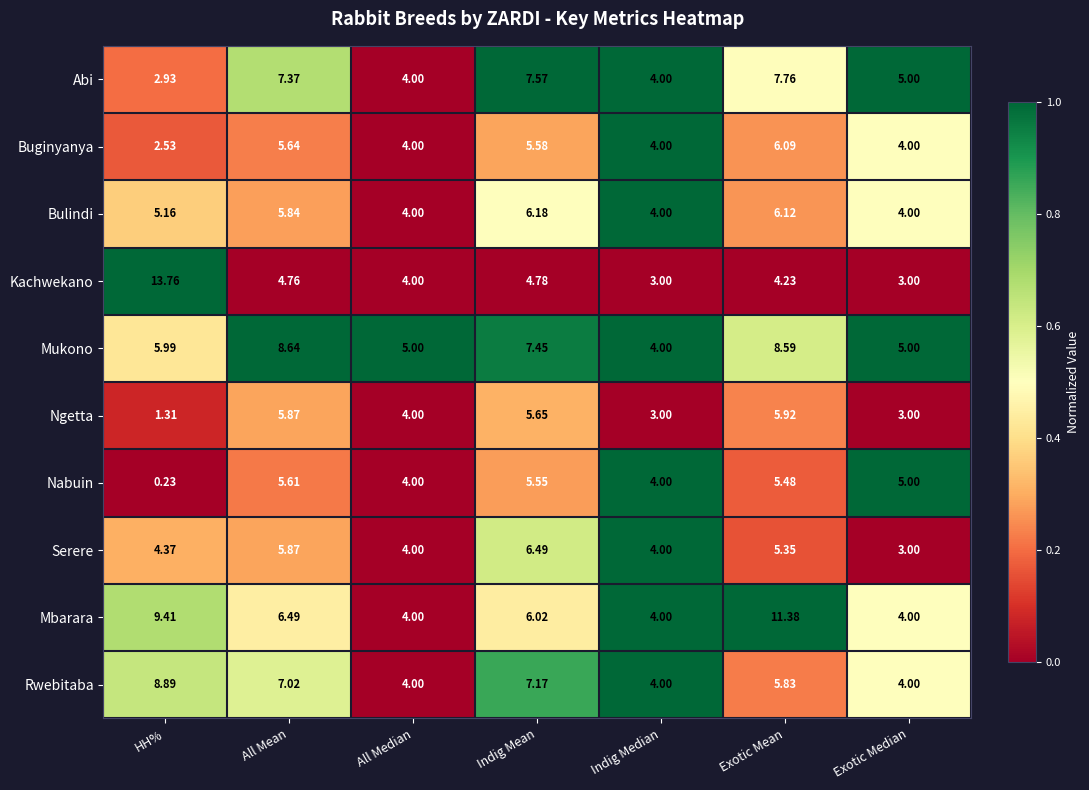

List the series in order of their peak value, highest first.

Kachwekano, Mbarara, Rwebitaba, Mukono, Abi, Serere, Bulindi, Buginyanya, Ngetta, Nabuin